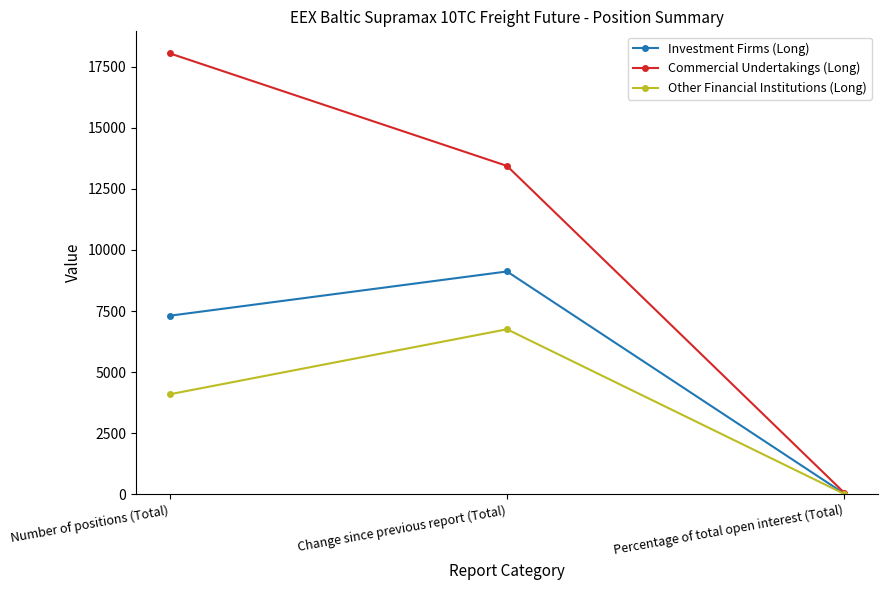

Which series changed the most between Number of positions (Total) and Change since previous report (Total)?

Commercial Undertakings (Long)